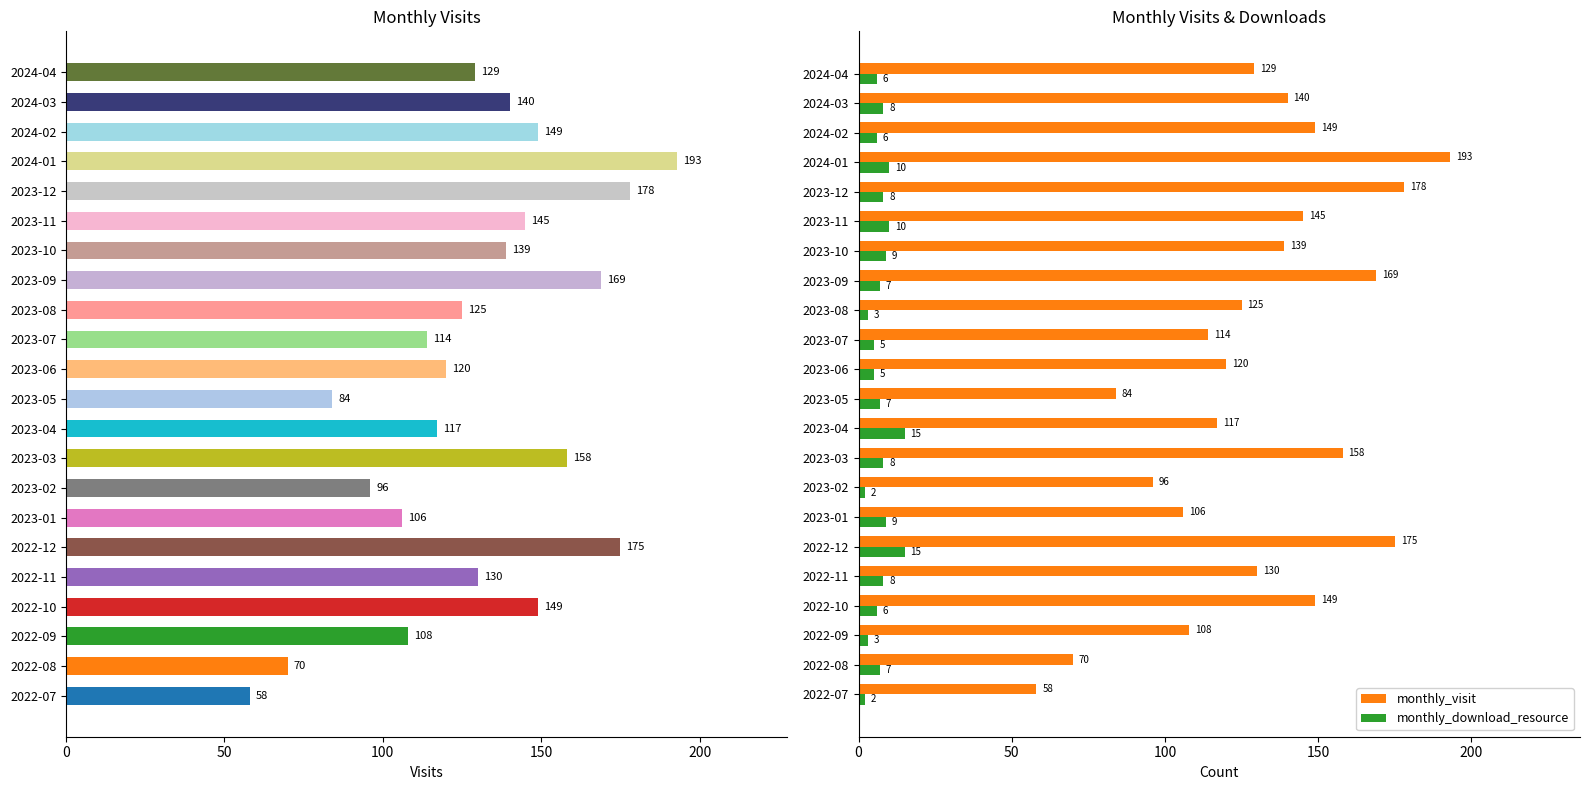

Is it true that monthly_download_resource equals 5 at 2023-09?

False